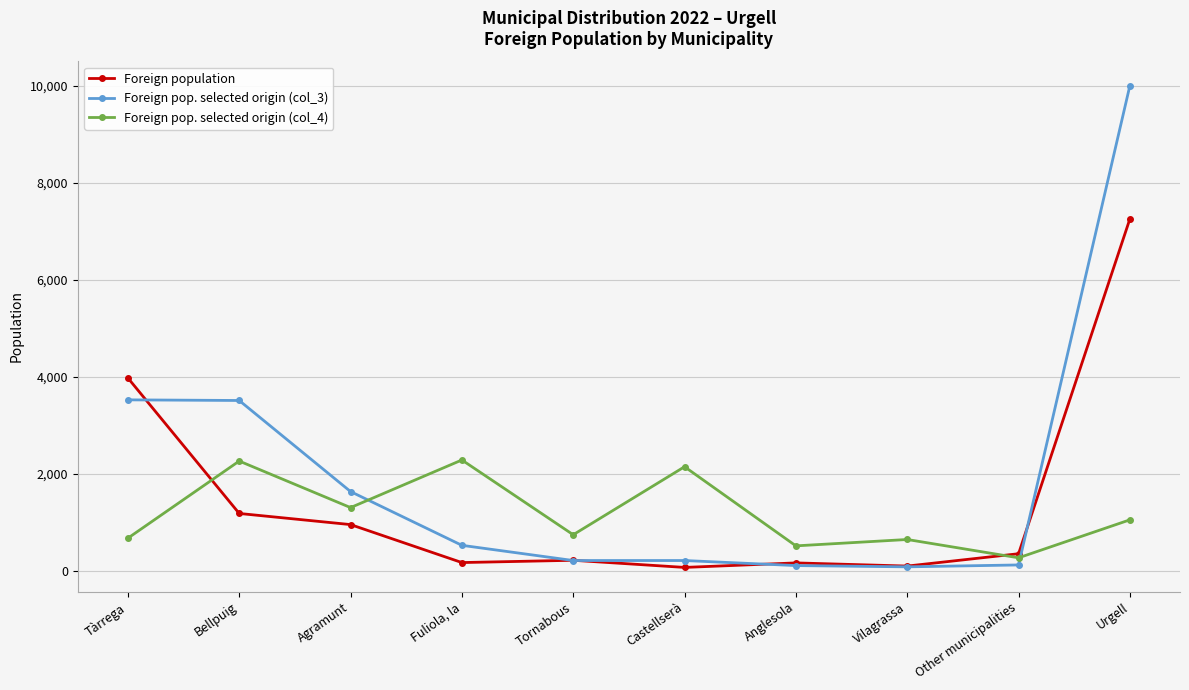

Where is Foreign pop. selected origin (col_3) nearest to the value 5045?

Tàrrega